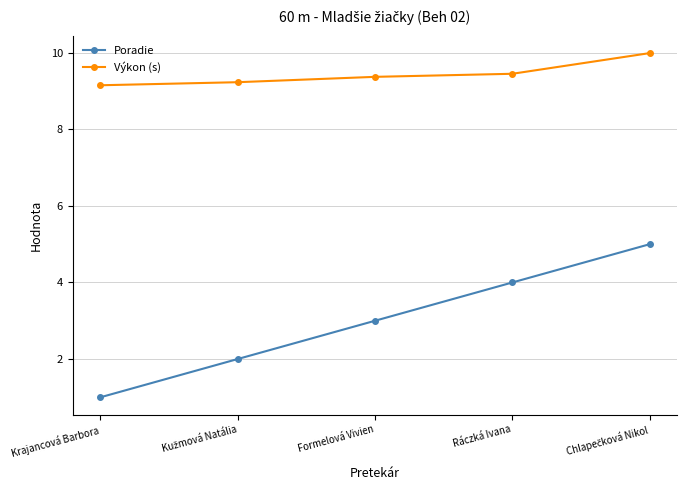

What is the difference between the second highest and second lowest values in the Poradie series?

2.0